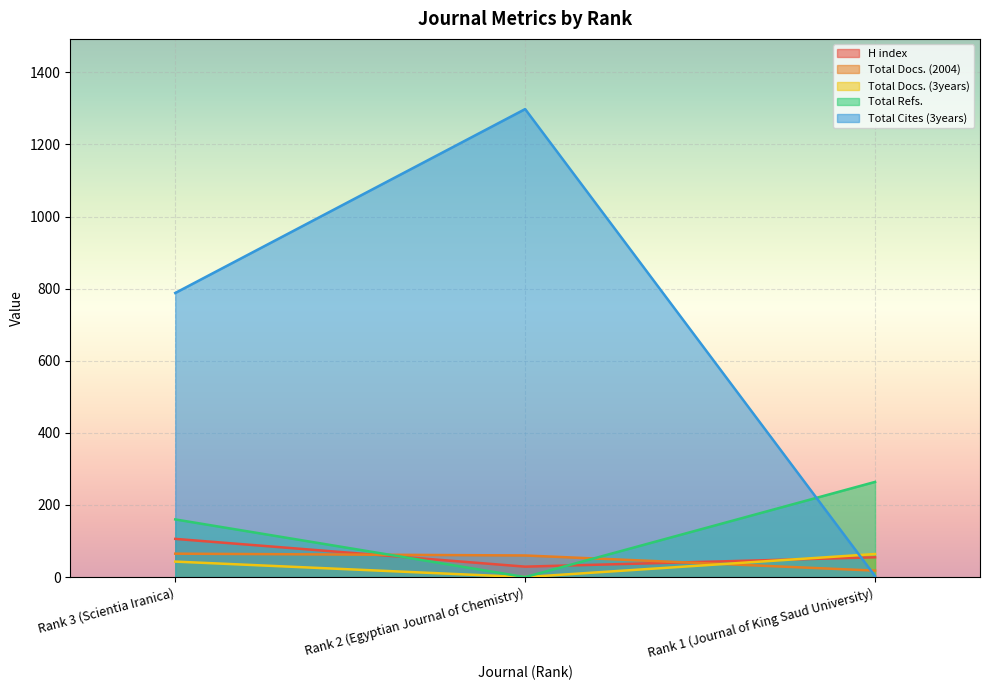

What is the sum of the H index values at Rank 3 (Scientia Iranica) and Rank 2 (Egyptian Journal of Chemistry)?

135